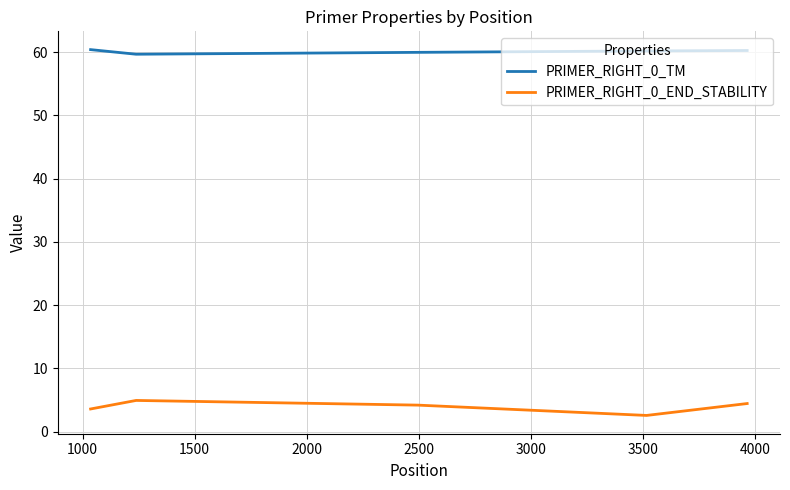

Which series has the widest spread of values?

PRIMER_RIGHT_0_END_STABILITY